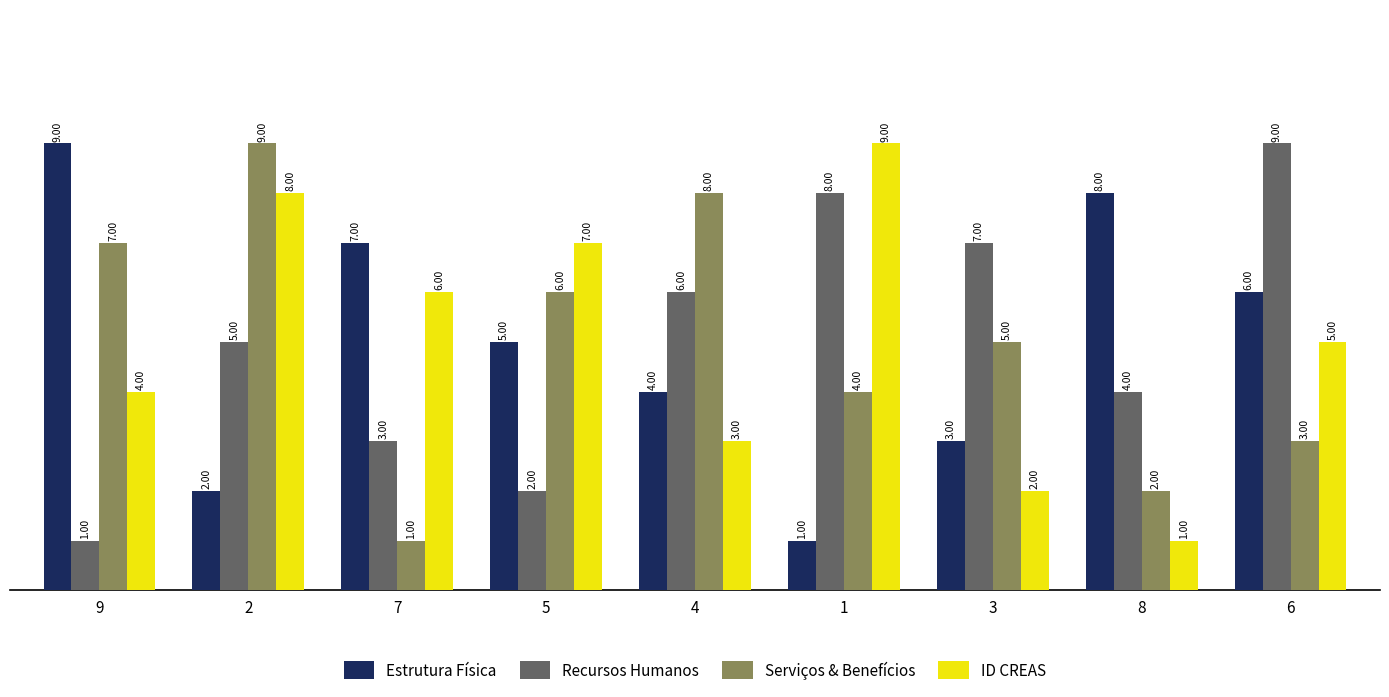

Where does the Estrutura Física series first go above 5?

9